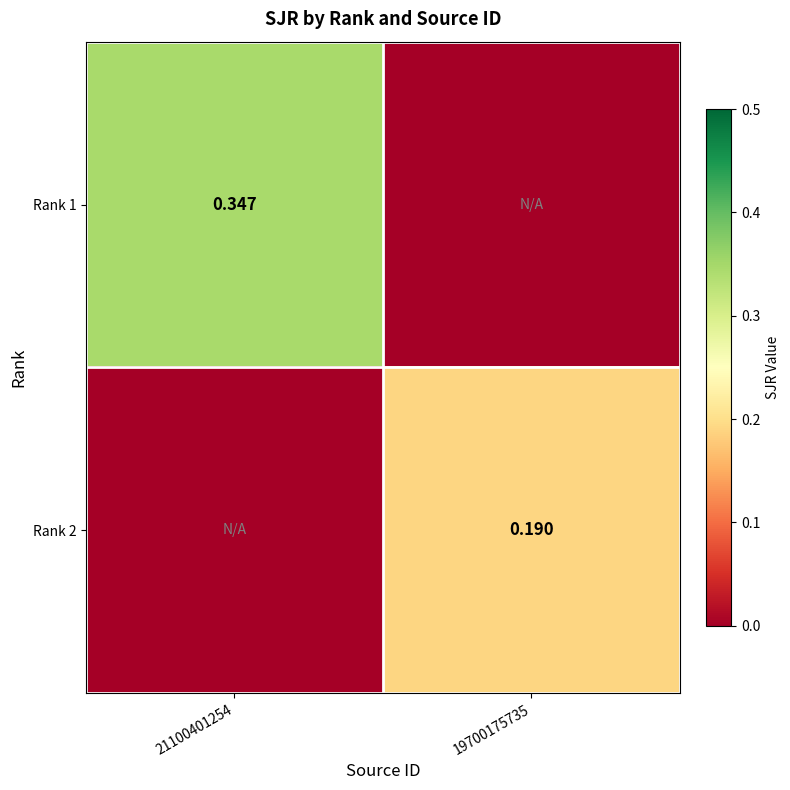

What is the total value across all series at 21100401254?

0.3